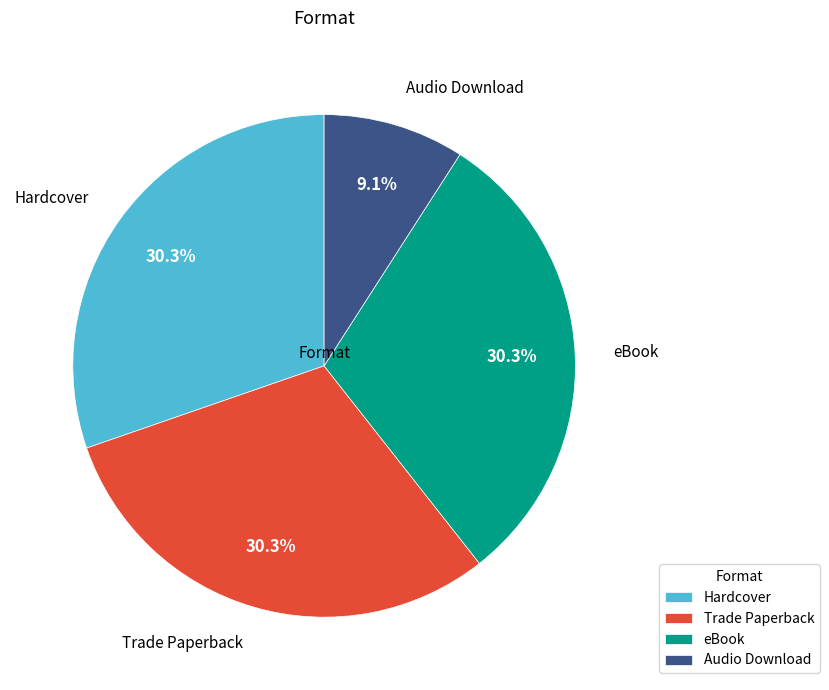

Is it true that Hardcover is 21% of the pie?

False